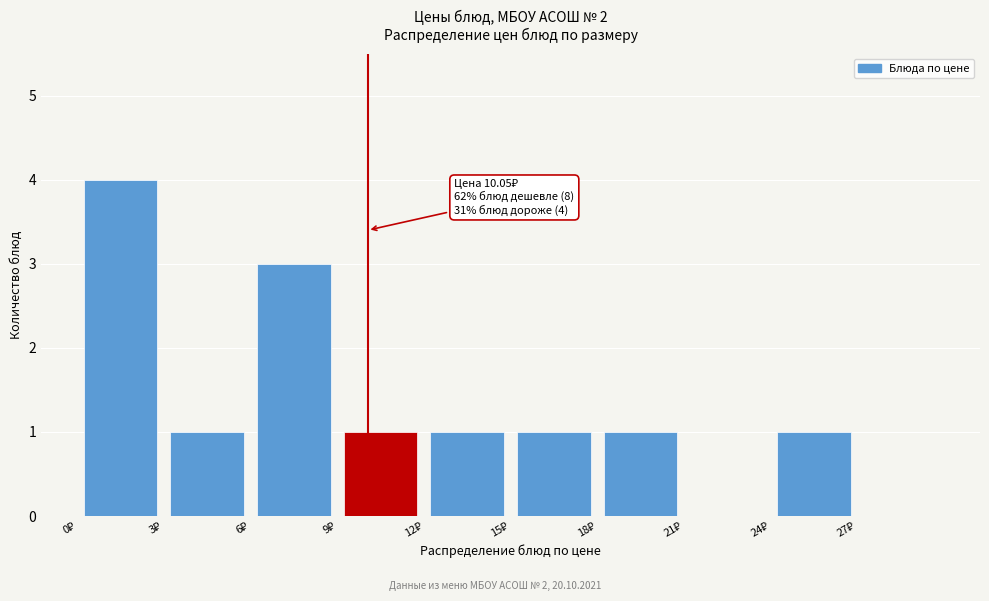

Which range on the x-axis has the tallest bar?

0 to 3